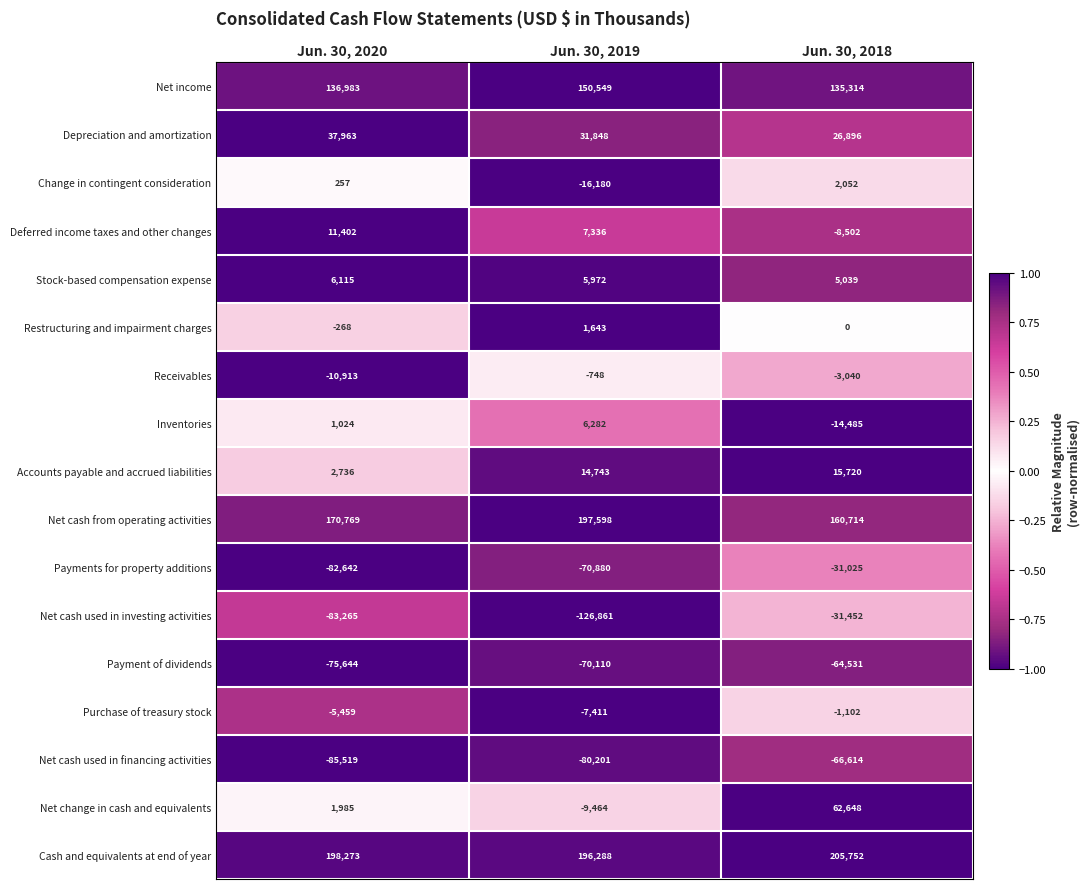

The value of Inventories at Jun. 30, 2018 is -8754. True or false?

False